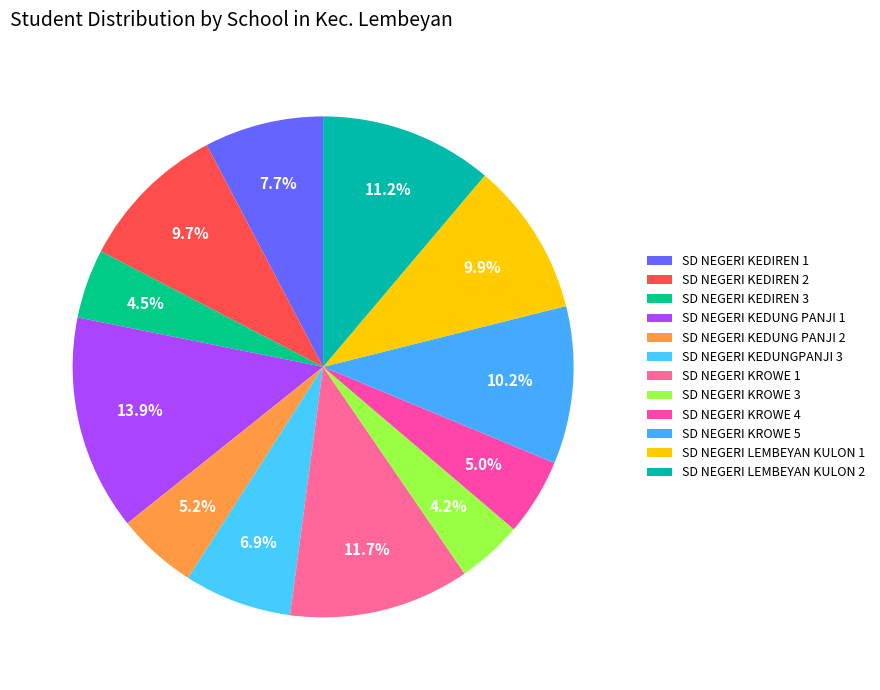

To the nearest percent, what percentage of the pie is SD NEGERI KROWE 5?

10%